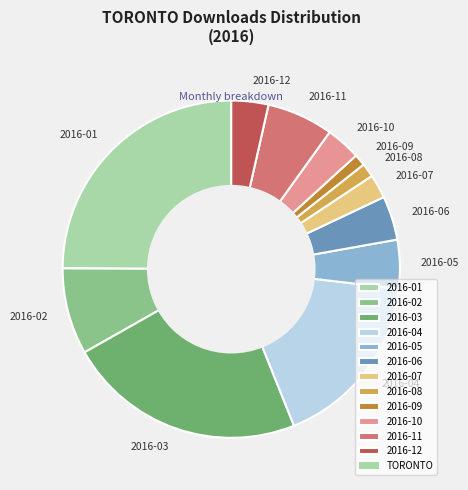

The 2016-12 slice represents 4% of the pie. True or false?

True